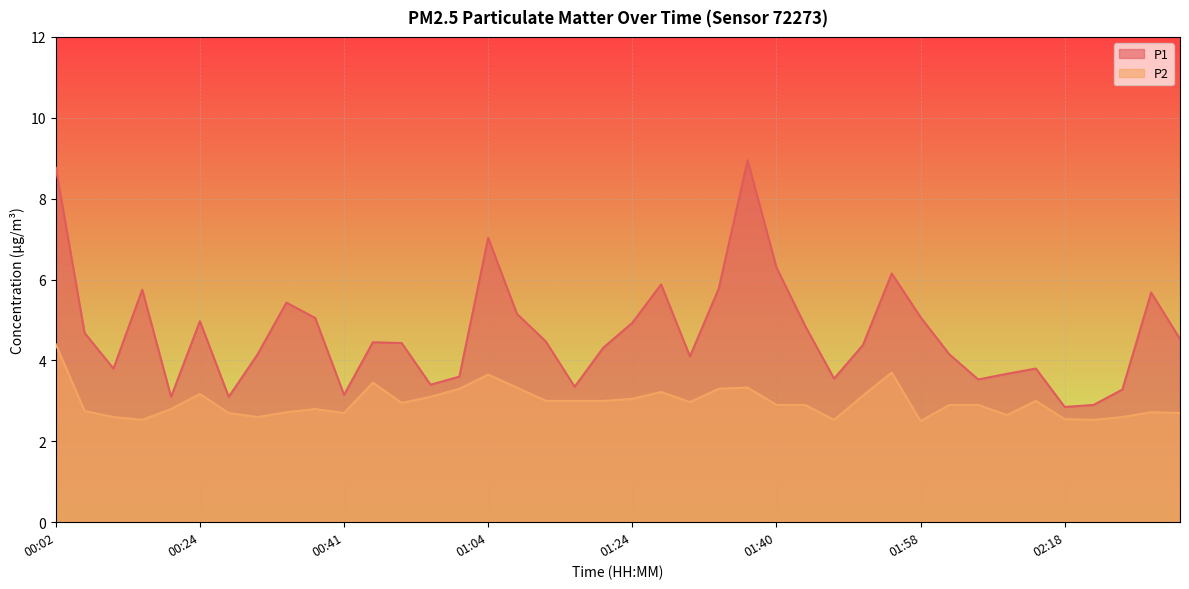

What is the value of the P2 point at the 1st from the left?

4.4